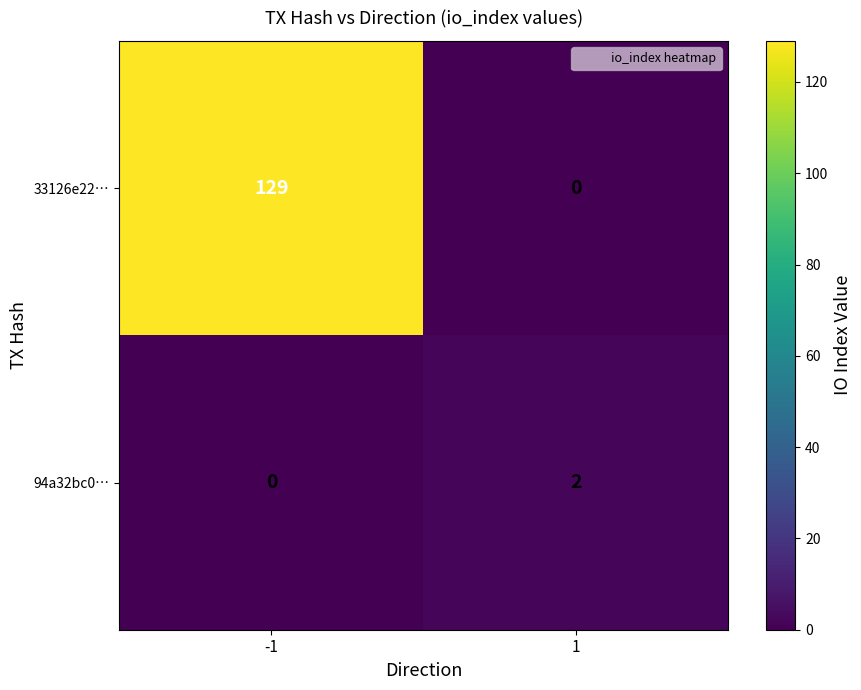

What is the maximum value for 33126e22…?

129